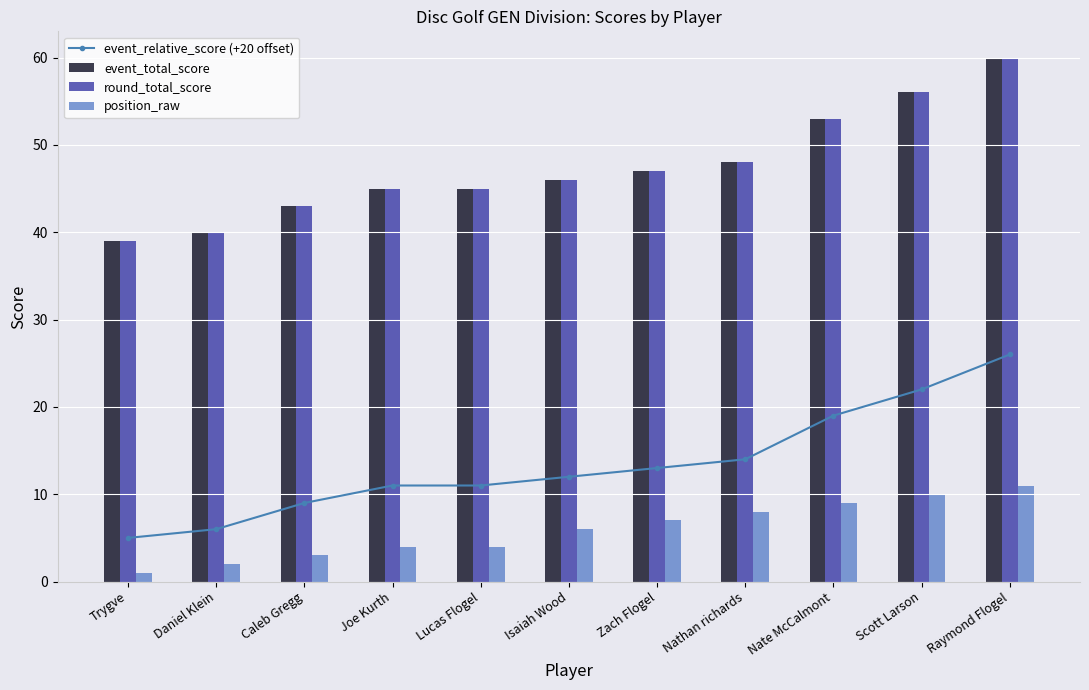

At which label is event_relative_score (+20 offset) closest to 15?

Nathan richards